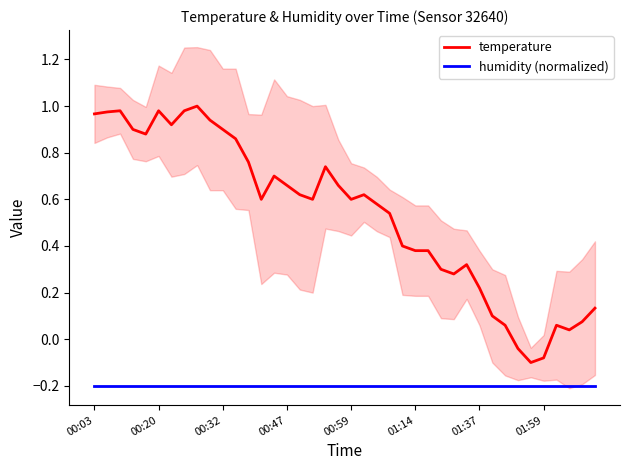

True or false: humidity (normalized) and temperature cross at least once.

False